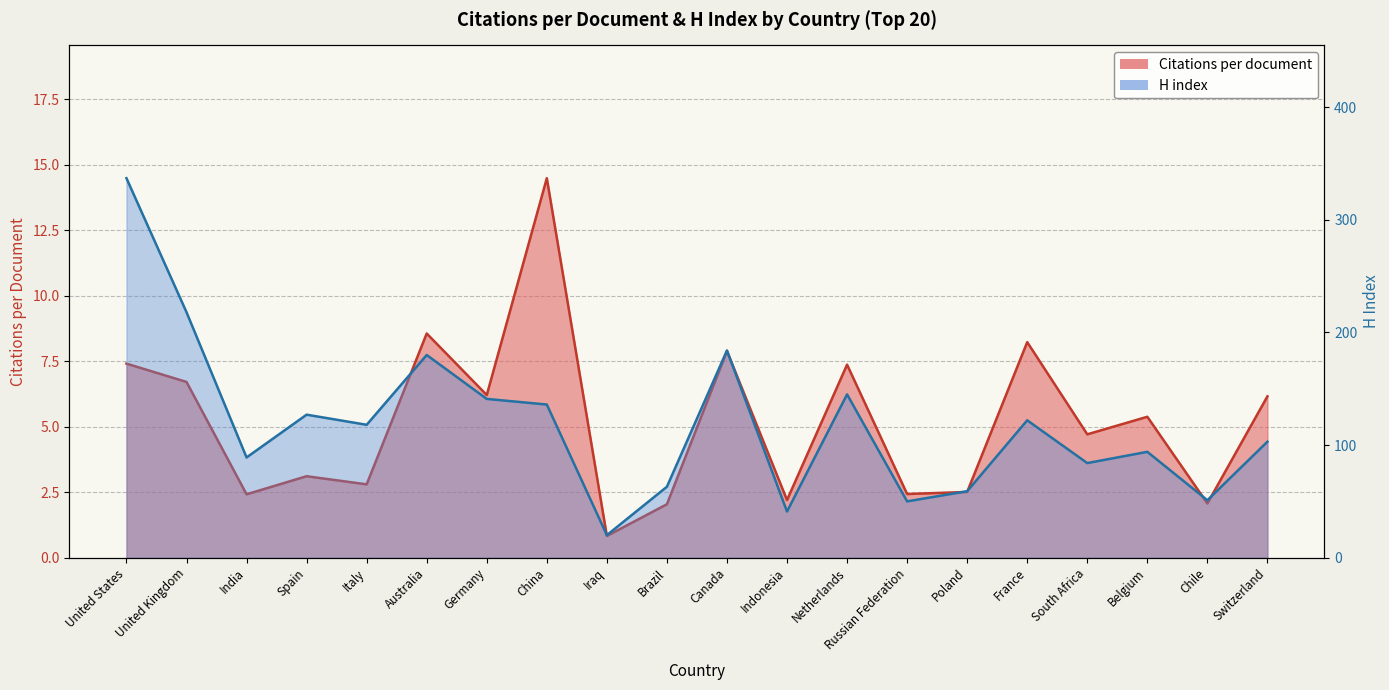

What is the value of the H index point at the 2nd from the left?

218.0